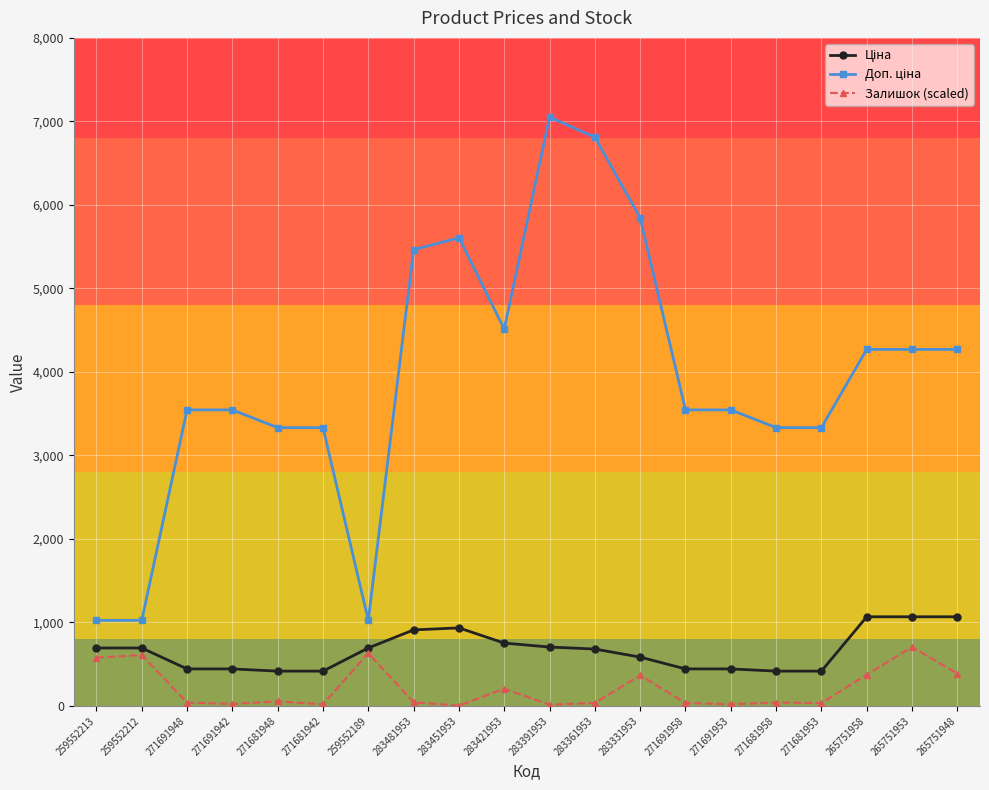

What is the greatest value displayed?

7051.3